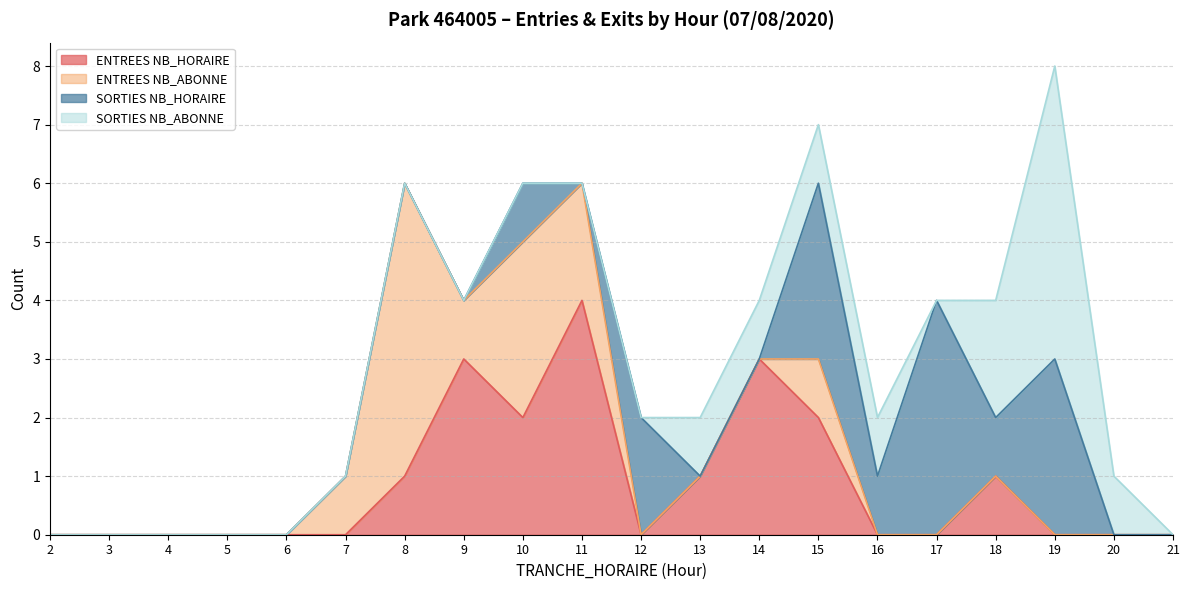

What is the greatest value displayed?

5